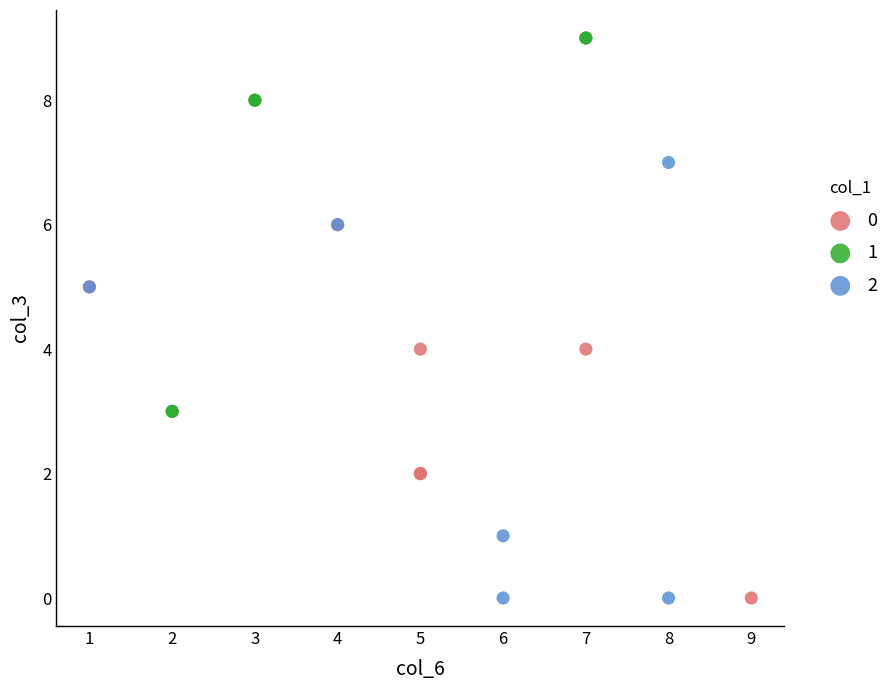

Which series contains the highest Y value?

1